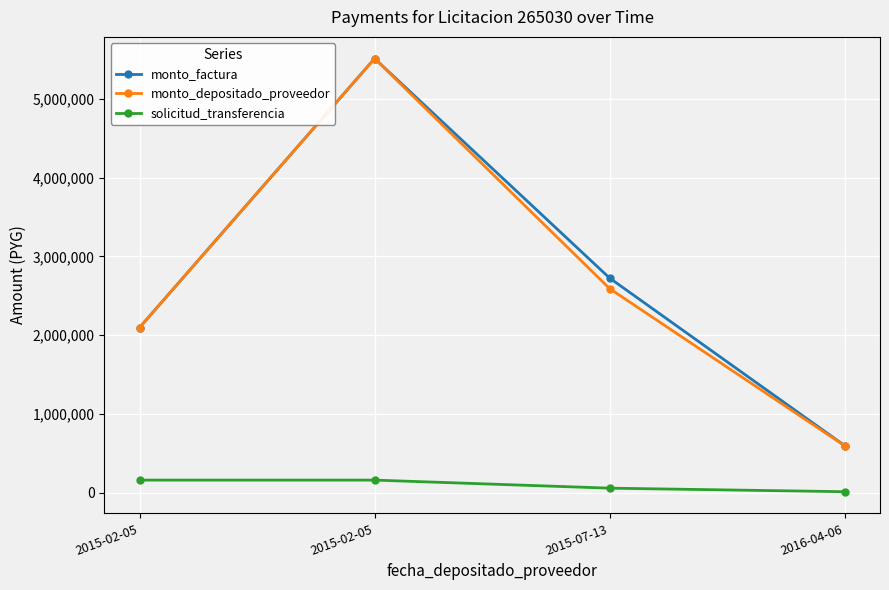

The monto_factura series shows 3391400 at 2015-02-05. True or false?

False